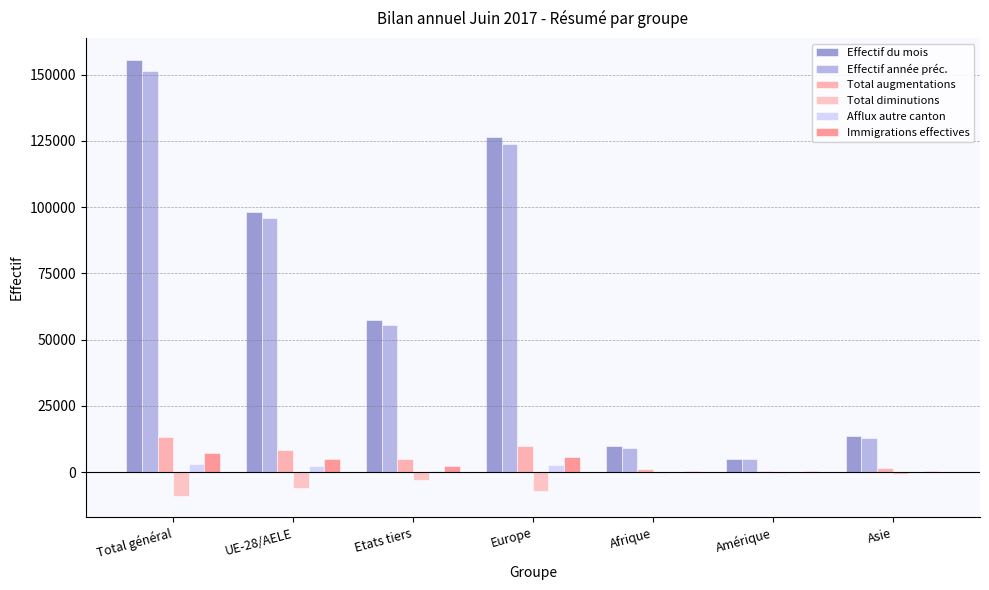

The Immigrations effectives series shows 7263 at Total général. True or false?

True